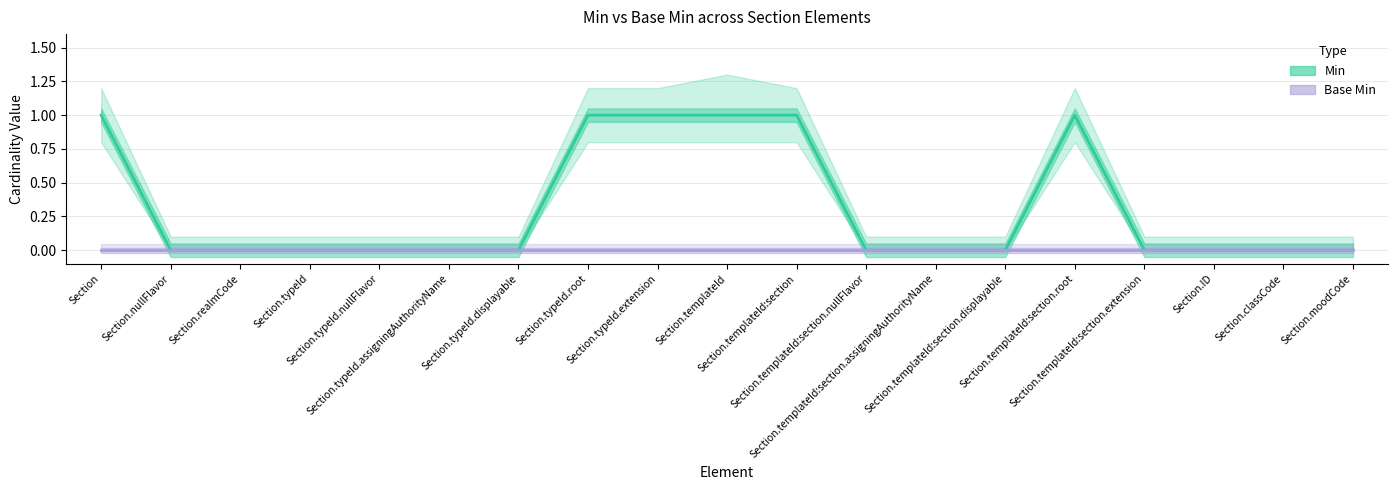

List the series in order of their overall mean, lowest first.

Base Min, Min